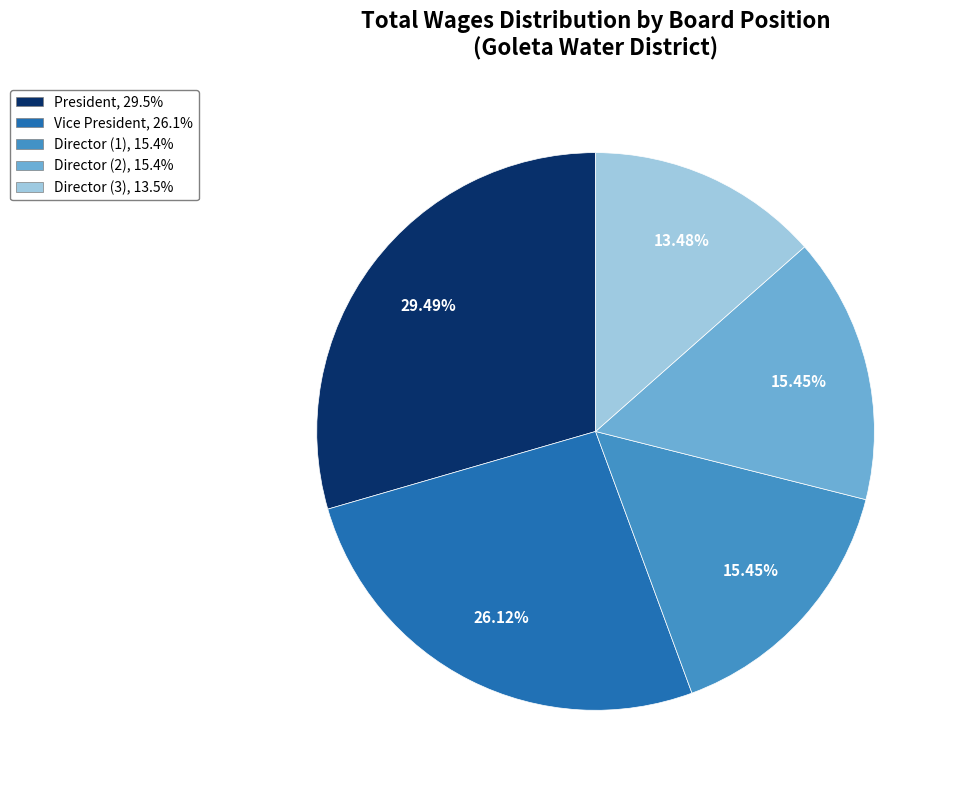

Does any single category account for the majority?

No